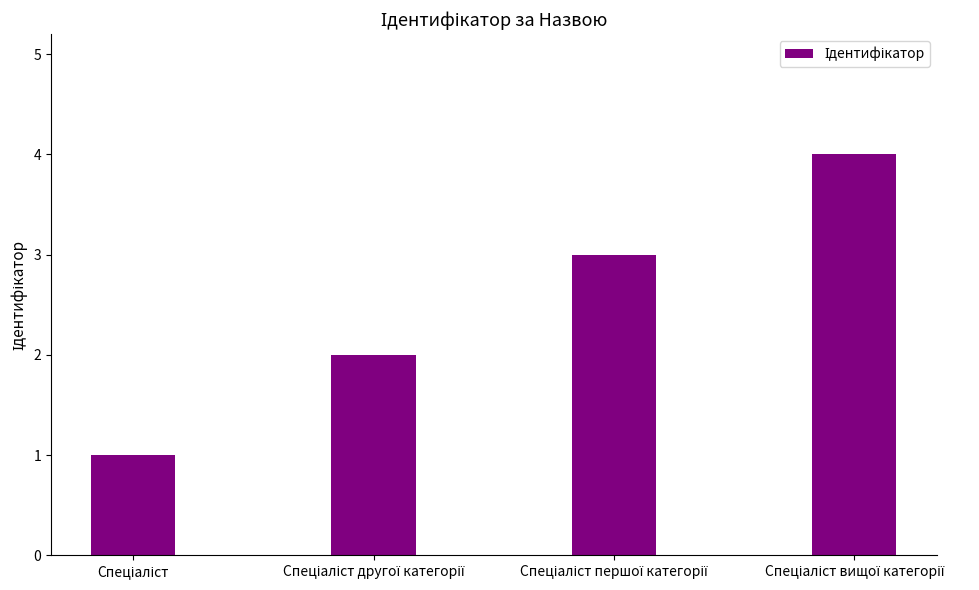

What is the difference between the maximum and minimum values?

3